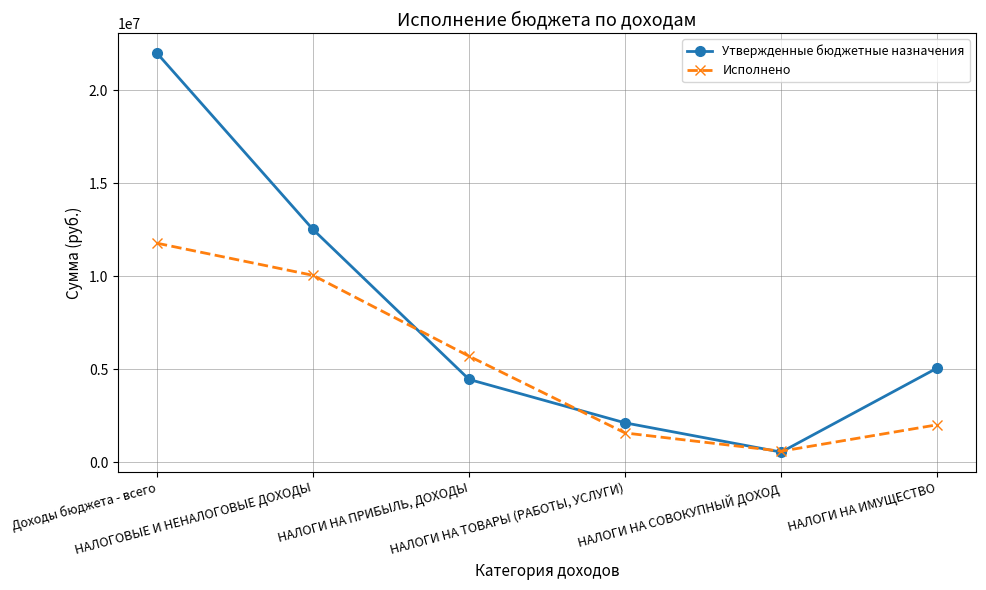

At НАЛОГИ НА ТОВАРЫ (РАБОТЫ, УСЛУГИ), list the series in order from largest to smallest.

Утвержденные бюджетные назначения, Исполнено